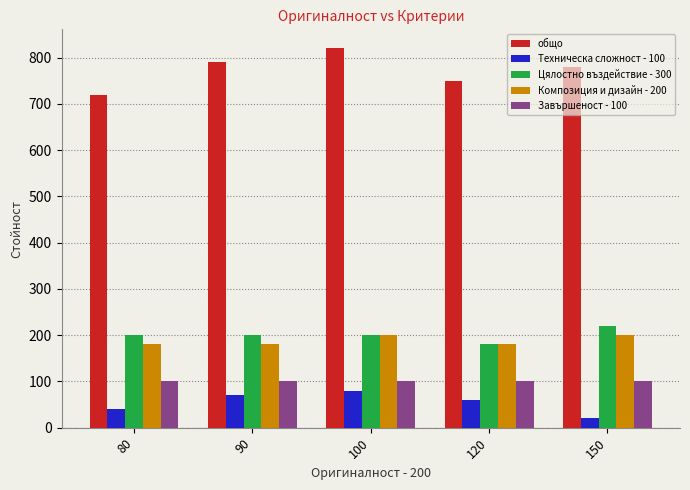

Read the общо value at 120, to the nearest 10.

750